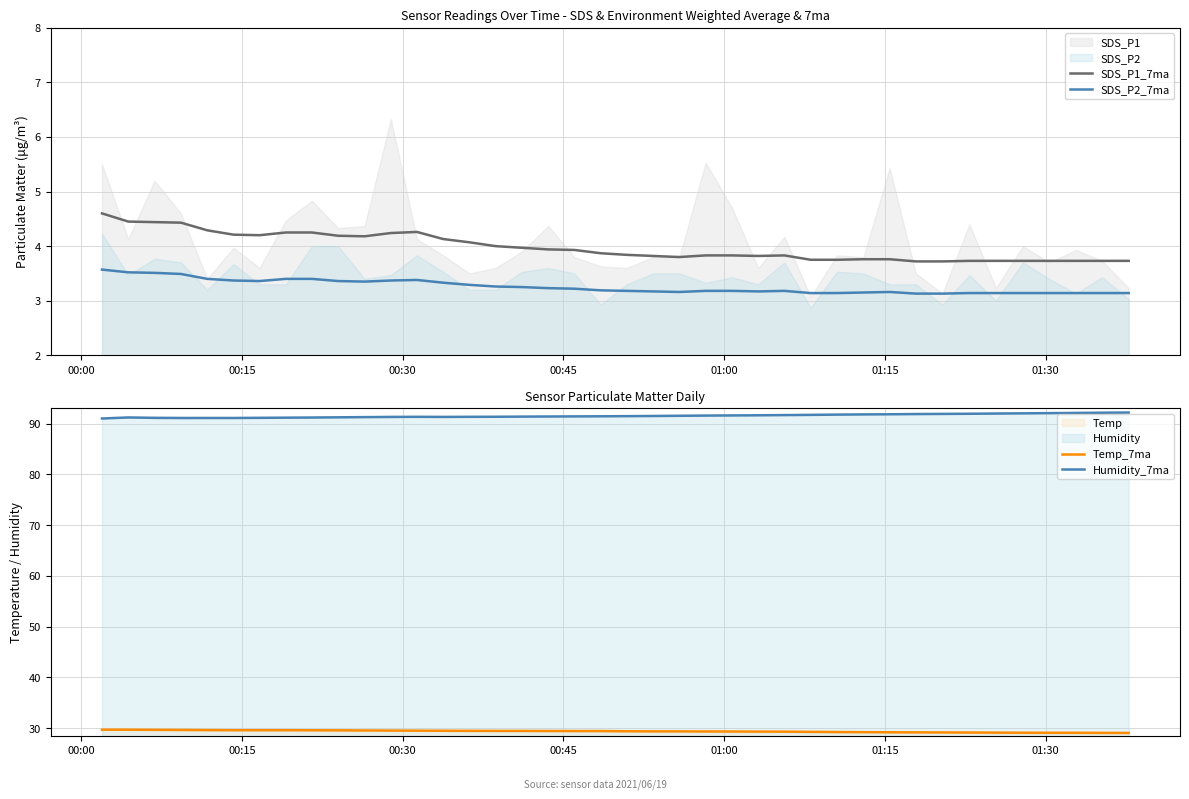

True or false: Humidity_7ma and Temp_7ma cross at least once.

False